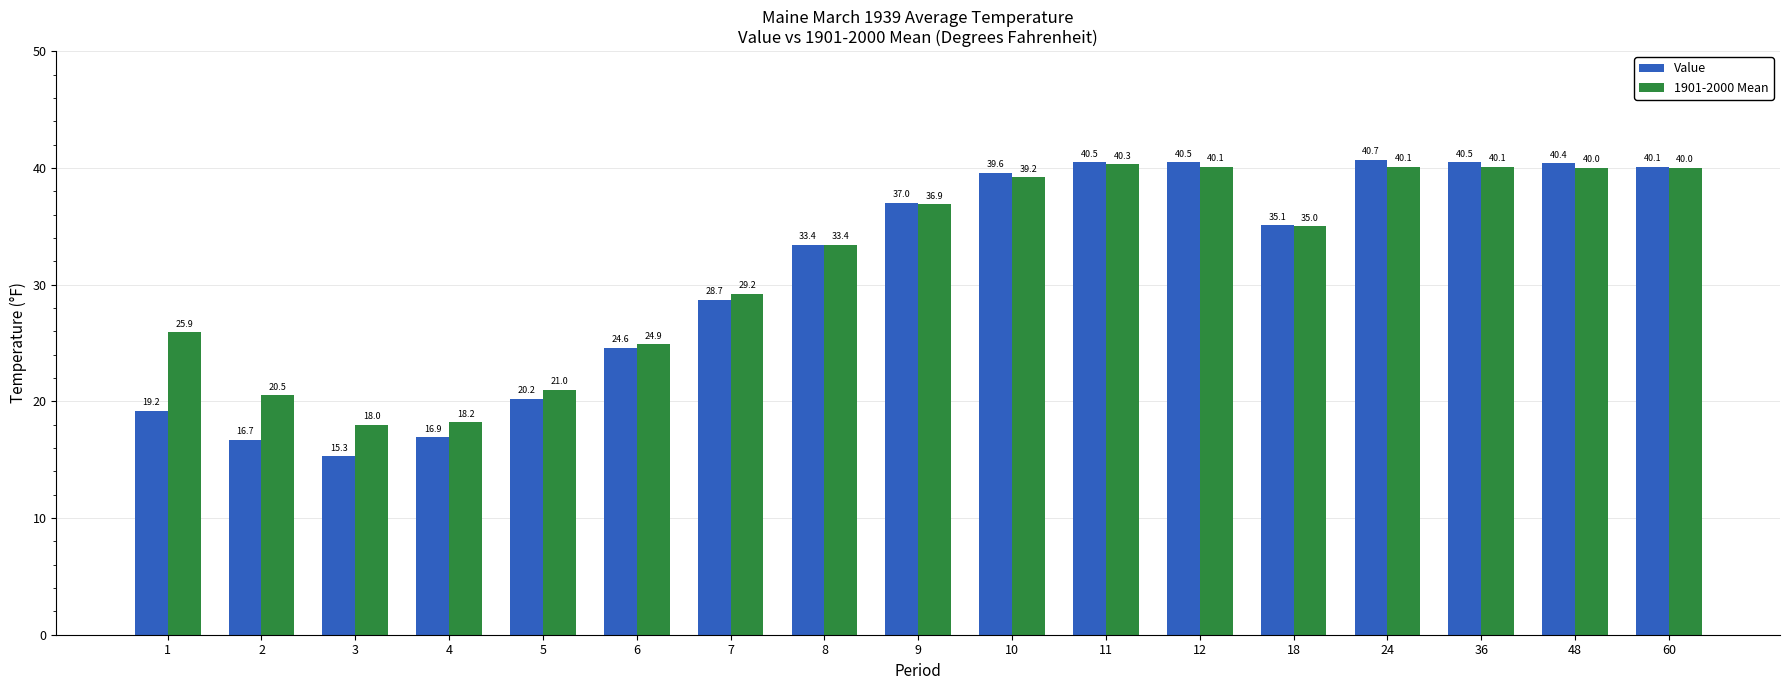

What is the value of the Value bar at the 12th from the left?

40.5